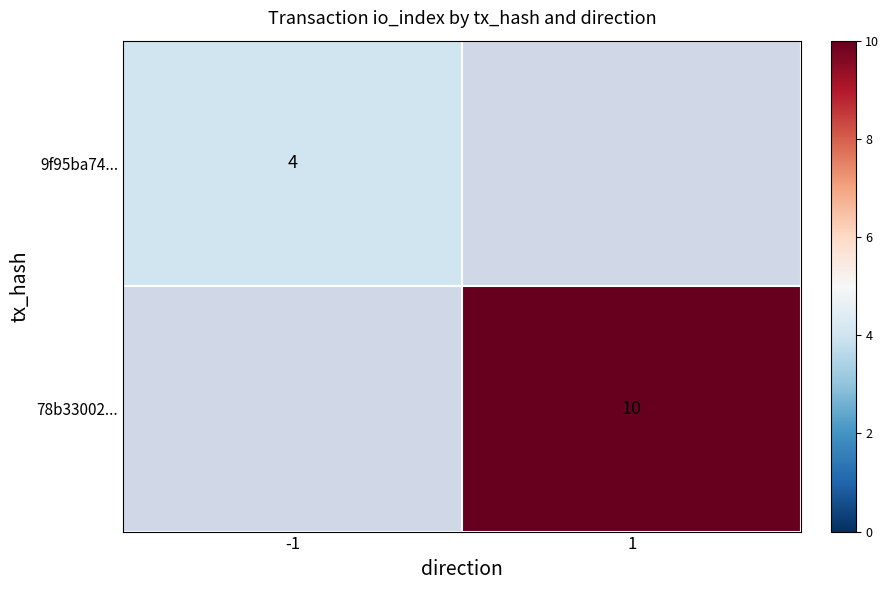

The value of 9f95ba74... at -1 is 4. True or false?

True